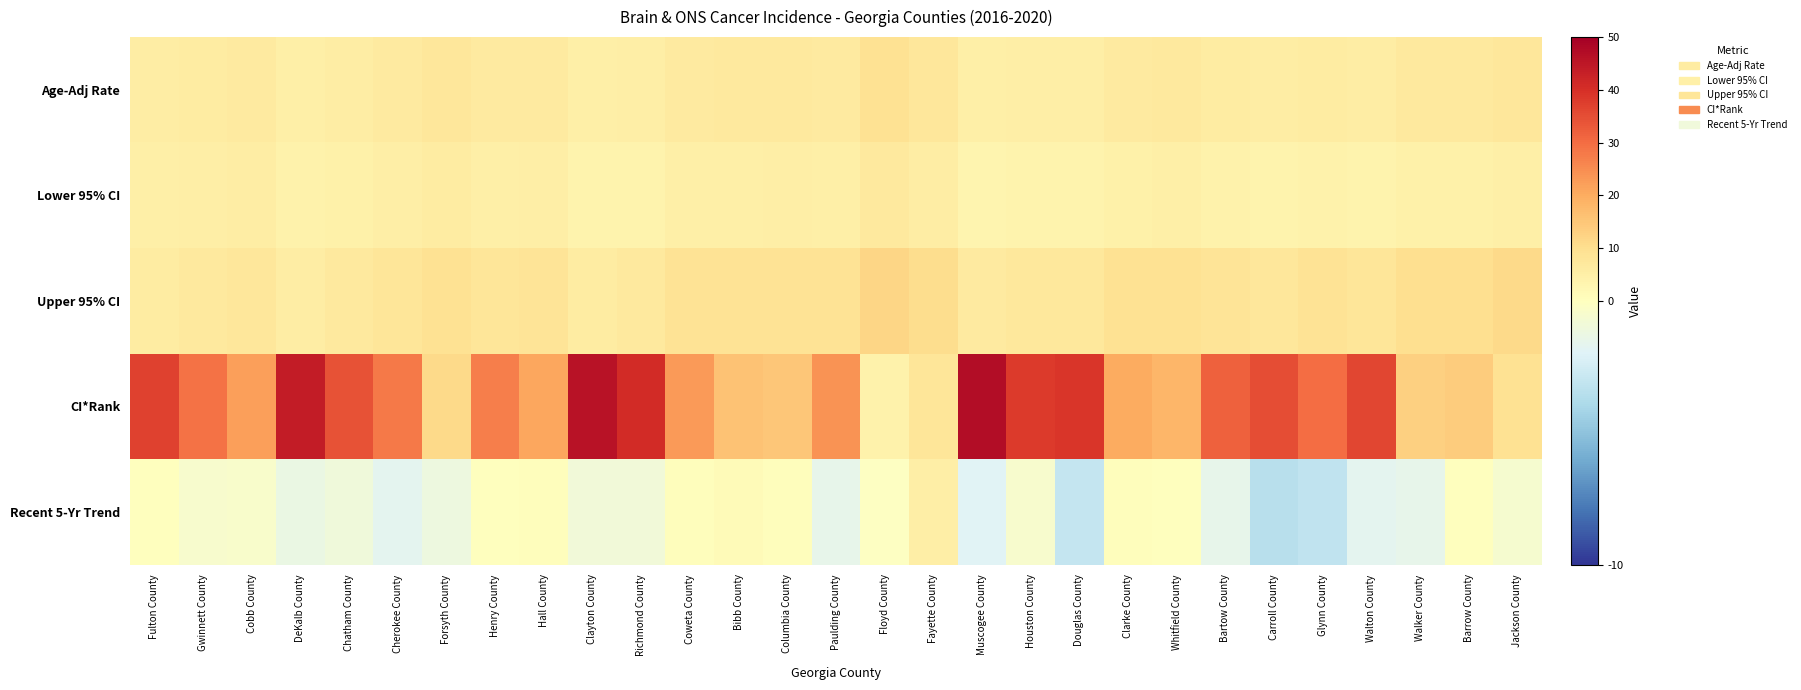

Reading left to right, transcribe all the data shown in this chart.

Age-Adj Rate: Fulton County=5.5	Gwinnett County=6.0	Cobb County=6.6	DeKalb County=4.8	Chatham County=5.7	Cherokee County=6.4	Forsyth County=7.5	Henry County=6.5	Hall County=6.6	Clayton County=4.7	Richmond County=5.1	Coweta County=6.6	Bibb County=6.7	Columbia County=6.8	Paulding County=6.5	Floyd County=9.1	Fayette County=7.6	Muscogee County=4.7	Houston County=5.4	Douglas County=5.1	Clarke County=6.6	Whitfield County=6.7	Bartow County=5.9	Carroll County=5.6	Glynn County=6.0	Walton County=5.5	Walker County=6.9	Barrow County=6.8	Jackson County=7.6
Lower 95% CI: Fulton County=4.9	Gwinnett County=5.3	Cobb County=5.8	DeKalb County=4.2	Chatham County=4.5	Cherokee County=5.1	Forsyth County=5.9	Henry County=5.0	Hall County=5.1	Clayton County=3.6	Richmond County=3.8	Coweta County=4.9	Bibb County=5.0	Columbia County=5.1	Paulding County=4.9	Floyd County=6.7	Fayette County=5.5	Muscogee County=3.4	Houston County=3.9	Douglas County=3.6	Clarke County=4.6	Whitfield County=4.7	Bartow County=4.0	Carroll County=3.8	Glynn County=4.0	Walton County=3.7	Walker County=4.5	Barrow County=4.5	Jackson County=5.0
Upper 95% CI: Fulton County=6.2	Gwinnett County=6.8	Cobb County=7.5	DeKalb County=5.6	Chatham County=7.0	Cherokee County=7.9	Forsyth County=9.3	Henry County=8.2	Hall County=8.4	Clayton County=6.1	Richmond County=6.7	Coweta County=8.6	Bibb County=8.9	Columbia County=8.9	Paulding County=8.6	Floyd County=12.1	Fayette County=10.3	Muscogee County=6.3	Houston County=7.2	Douglas County=7.1	Clarke County=9.3	Whitfield County=9.3	Bartow County=8.3	Carroll County=7.8	Glynn County=8.8	Walton County=8.0	Walker County=10.1	Barrow County=10.0	Jackson County=11.0
CI*Rank: Fulton County=37.0	Gwinnett County=29.0	Cobb County=22.0	DeKalb County=44.0	Chatham County=34.0	Cherokee County=28.0	Forsyth County=11.0	Henry County=27.0	Hall County=21.0	Clayton County=46.0	Richmond County=41.0	Coweta County=23.0	Bibb County=16.0	Columbia County=15.0	Paulding County=24.0	Floyd County=4.0	Fayette County=8.0	Muscogee County=47.0	Houston County=38.0	Douglas County=39.0	Clarke County=20.0	Whitfield County=18.0	Bartow County=32.0	Carroll County=35.0	Glynn County=30.0	Walton County=36.0	Walker County=13.0	Barrow County=14.0	Jackson County=9.0
Recent 5-Yr Trend: Fulton County=0.2	Gwinnett County=-0.5	Cobb County=-0.4	DeKalb County=-1.3	Chatham County=-1.0	Cherokee County=-1.7	Forsyth County=-1.1	Henry County=0.3	Hall County=0.4	Clayton County=-0.9	Richmond County=-0.9	Coweta County=0.5	Bibb County=1.5	Columbia County=0.6	Paulding County=-1.5	Floyd County=-0.1	Fayette County=5.2	Muscogee County=-1.9	Houston County=-0.5	Douglas County=-3.0	Clarke County=0.5	Whitfield County=0.3	Bartow County=-1.5	Carroll County=-3.5	Glynn County=-3.2	Walton County=-1.7	Walker County=-1.5	Barrow County=0.0	Jackson County=-0.6